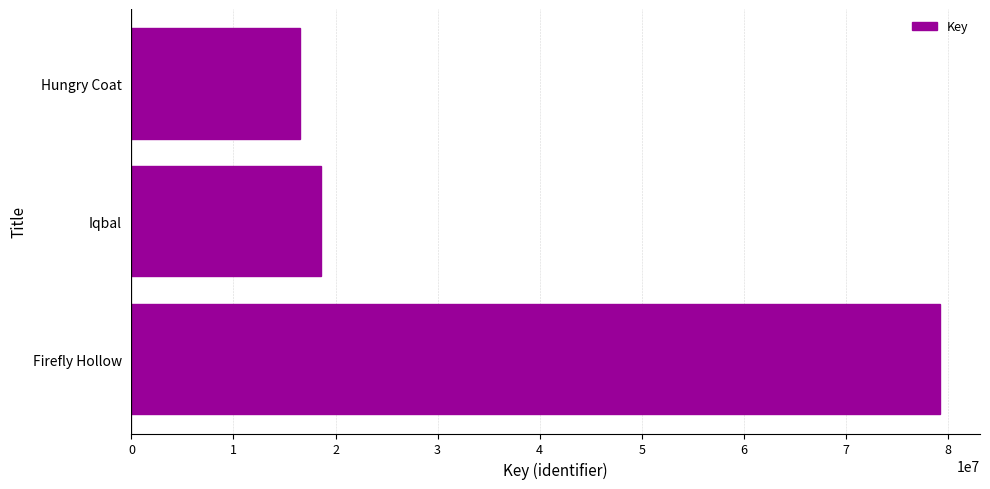

Reading bottom to top, transcribe all the data shown in this chart.

Firefly Hollow=79184628	Iqbal=18586620	Hungry Coat=16519424